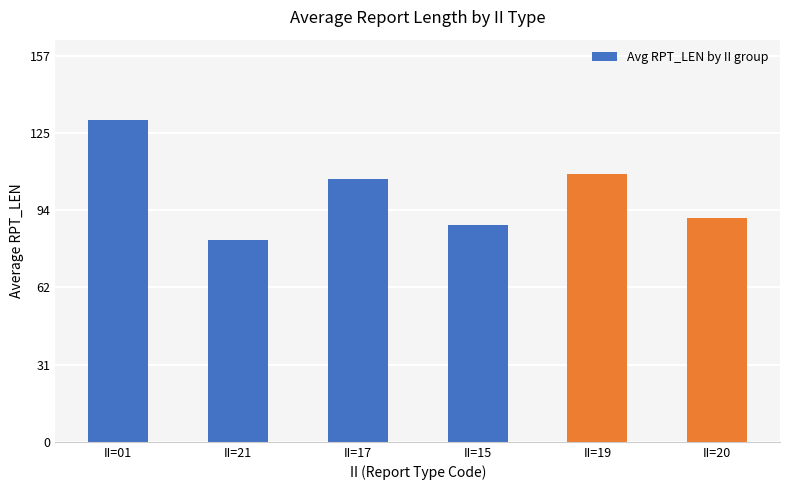

Which has a higher value, II=20 or II=21?

II=20